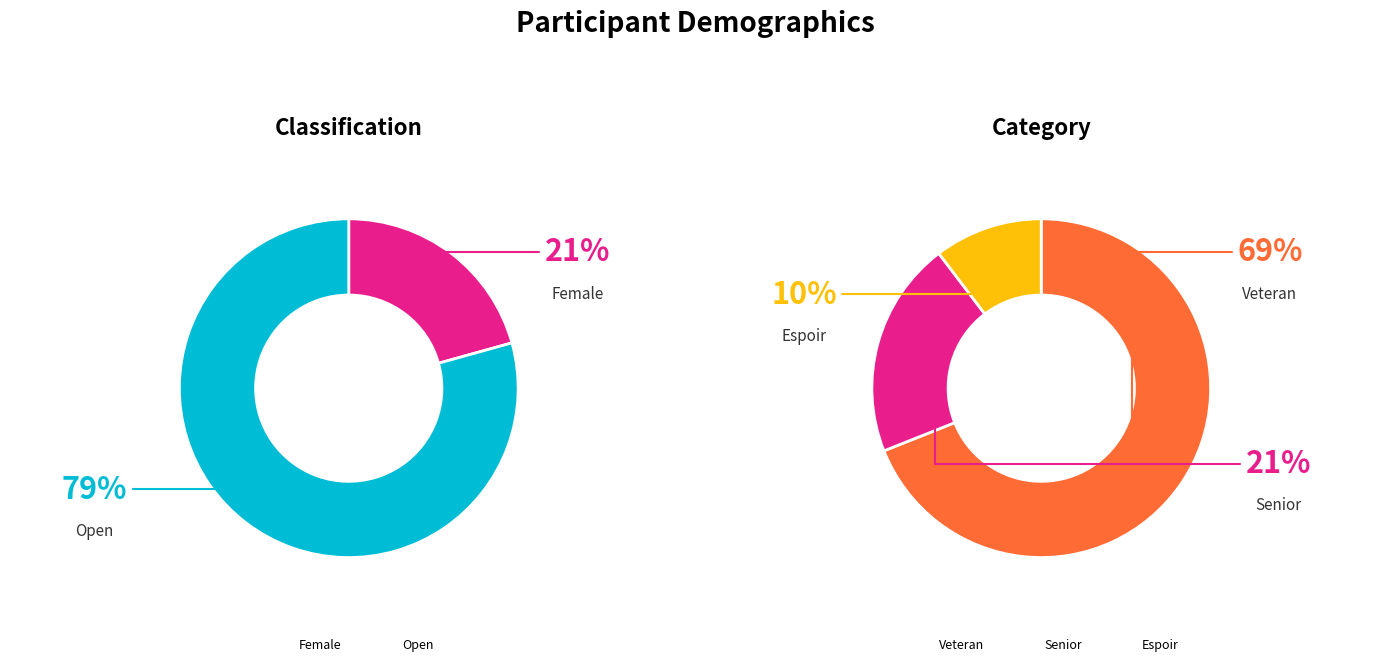

Is there a majority slice in this chart?

Yes